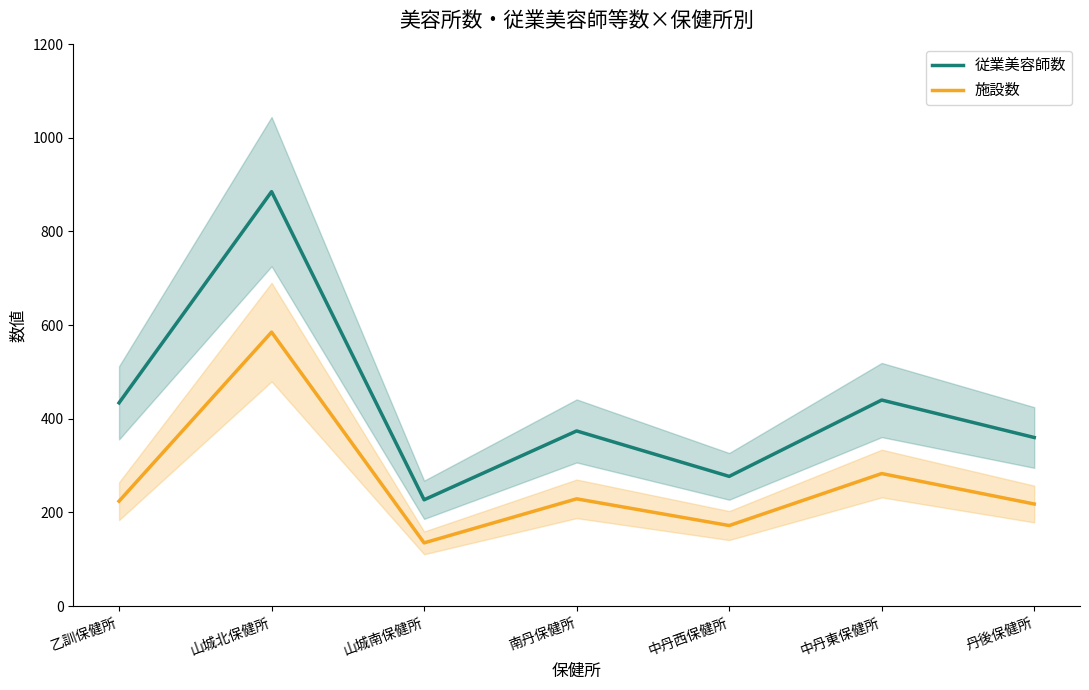

What is the sum of all 従業美容師数 values?

2997